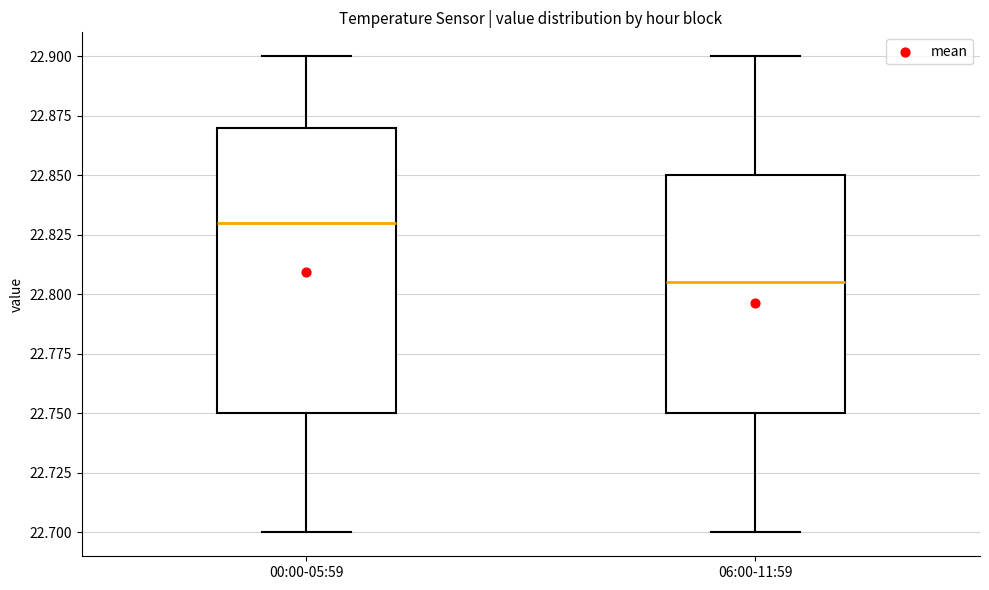

Which box has the lowest median line?

06:00-11:59